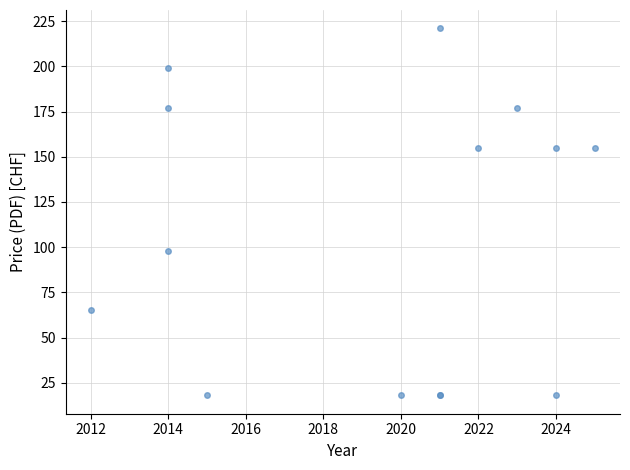

What Y value in the scatter plot is closest to 119?

98